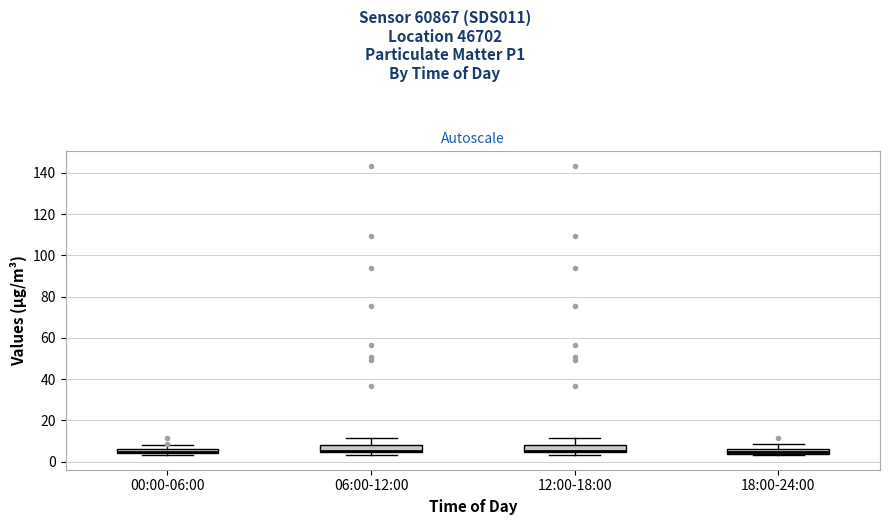

Where is the upper edge of the box for 00:00-06:00 on the y-axis? The values are not printed on the chart, so give them approximately, as read against the axis.

6